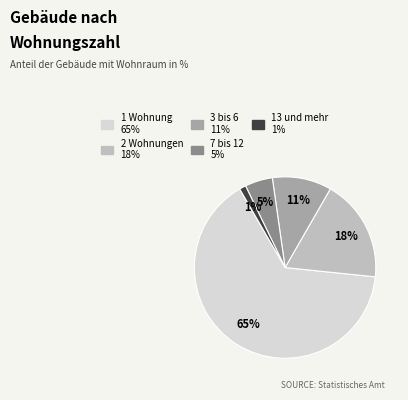

What is the largest slice in the pie chart?

1 Wohnung